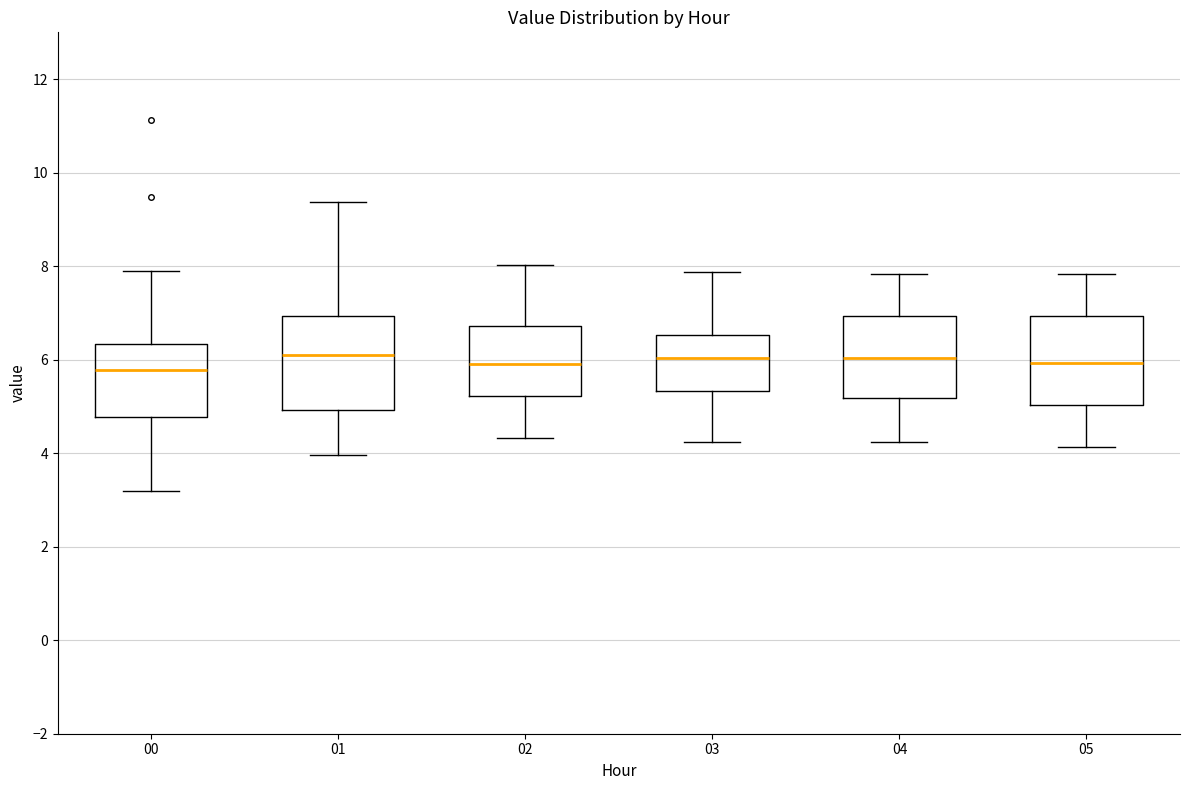

Reading left to right, read every box against the y-axis: the position of its median line, the range the box covers, and the ends of its whiskers. The values are not printed on the chart, so give them approximately, as read against the axis.

00: median 5.8, box 4.8 to 6.4, whiskers 3.2 to 8.0
01: median 6.2, box 5.0 to 7.0, whiskers 4.0 to 9.4
02: median 6.0, box 5.2 to 6.8, whiskers 4.4 to 8.0
03: median 6.0, box 5.4 to 6.6, whiskers 4.2 to 7.8
04: median 6.0, box 5.2 to 7.0, whiskers 4.2 to 7.8
05: median 6.0, box 5.0 to 7.0, whiskers 4.2 to 7.8